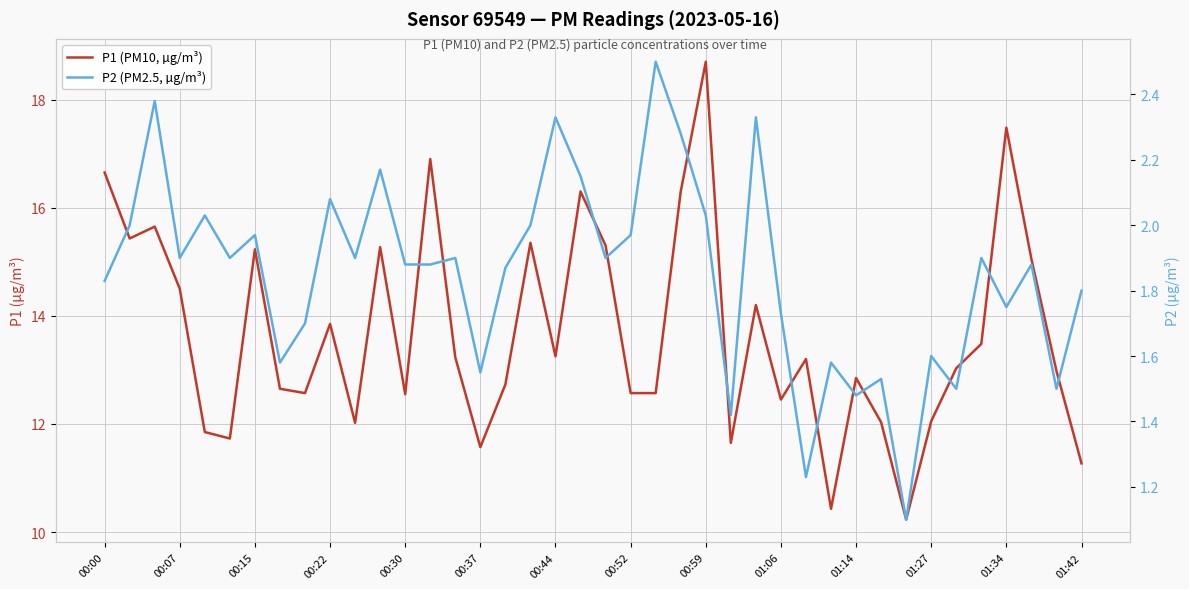

What is the total value across all series at 26?

16.5